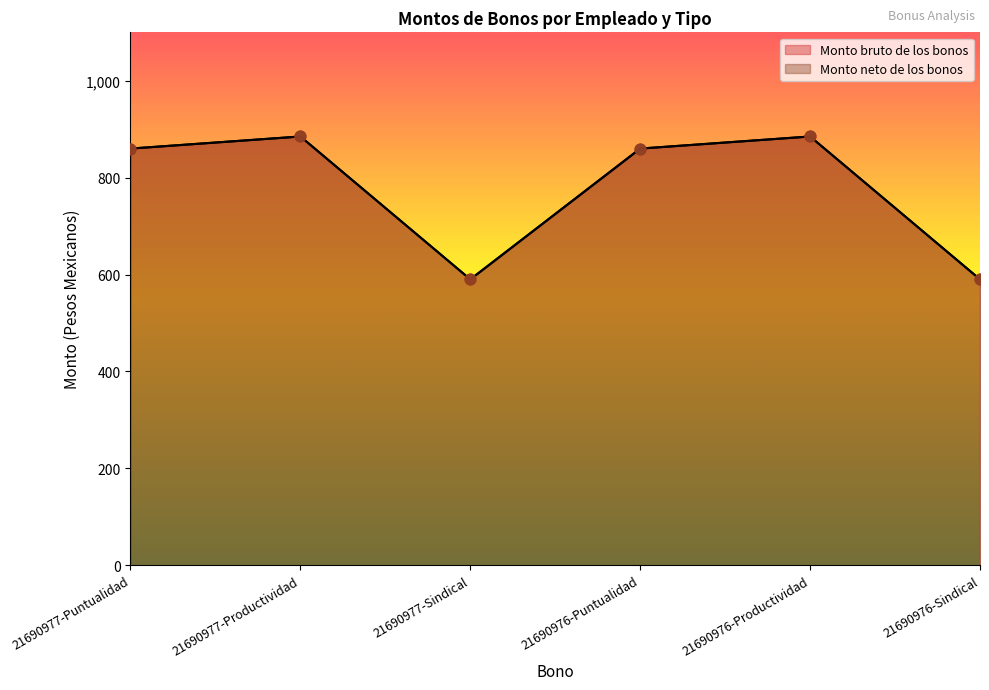

Which series contains the lowest Y value?

Monto bruto de los bonos